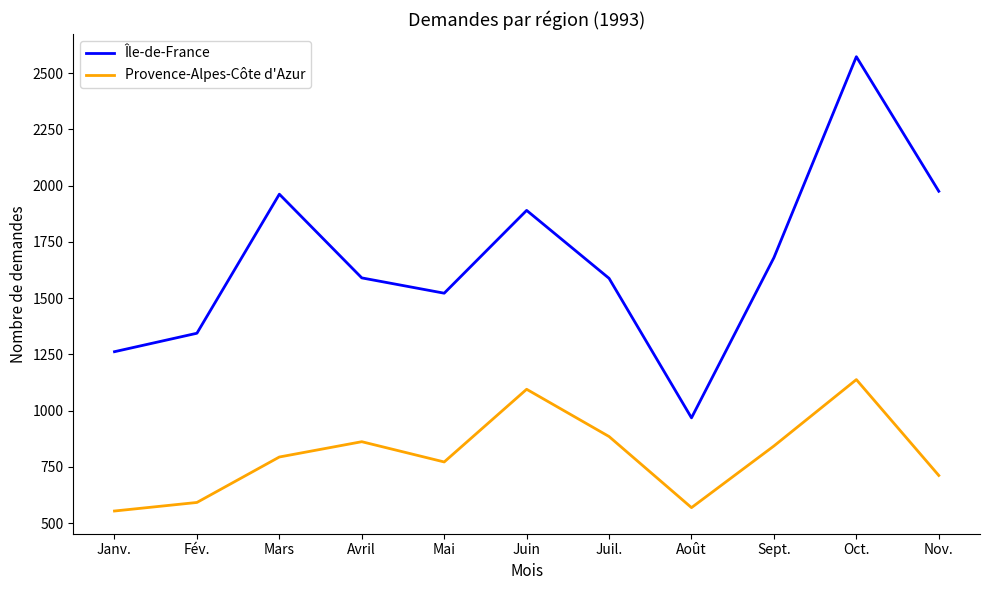

True or false: Provence-Alpes-Côte d'Azur has a value of 766 at Oct..

False